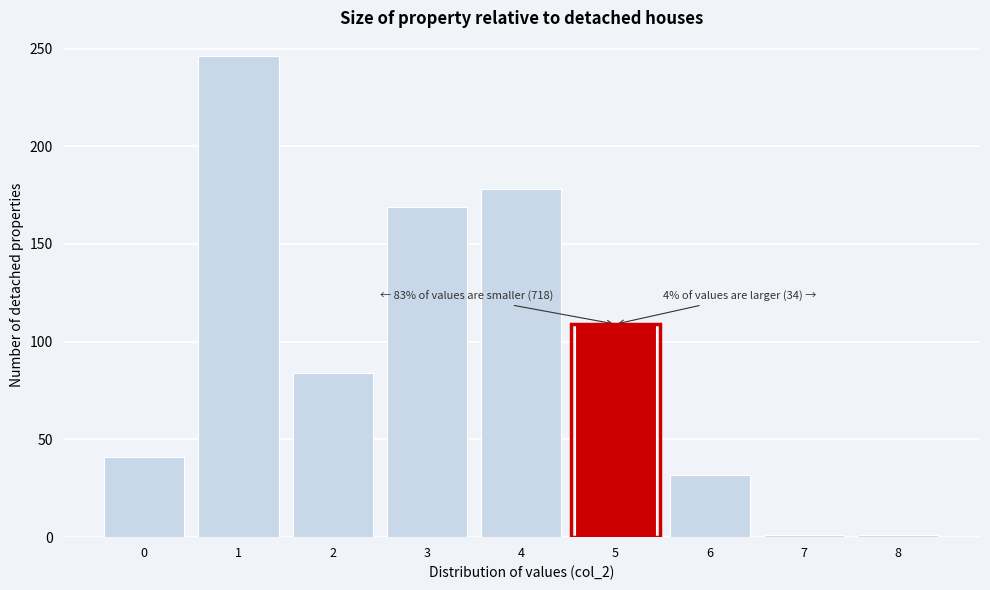

Reading left to right, transcribe all the data shown in this chart.

0=41	1=246	2=84	3=169	4=178	5=109	6=32	7=1	8=1